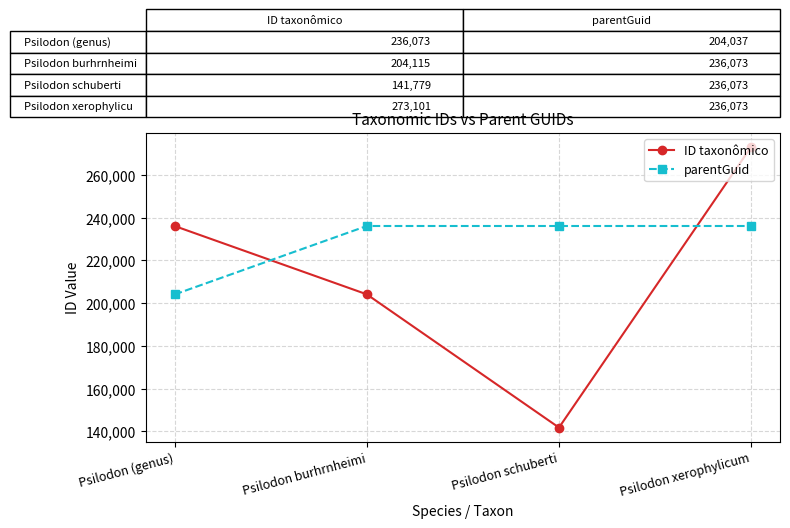

Reading left to right, list all the values displayed in this chart.

ID taxonômico: 236073	204115	141779	273101
parentGuid: 204037	236073	236073	236073